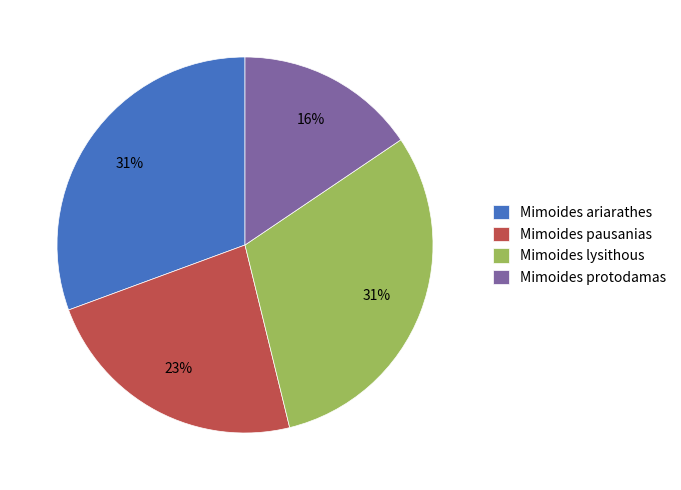

Does Mimoides pausanias represent more than half of the total?

No